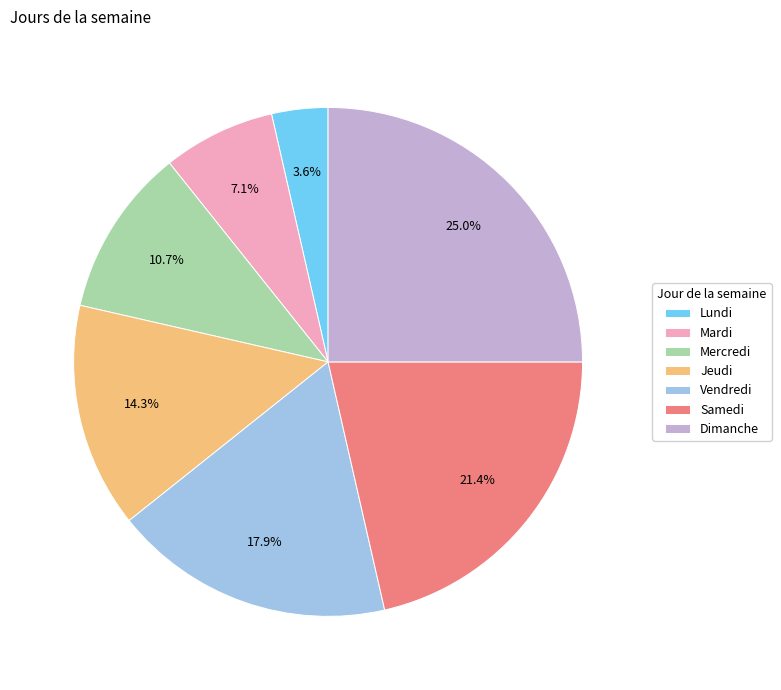

What portion of the pie excludes Mardi?

92.9%